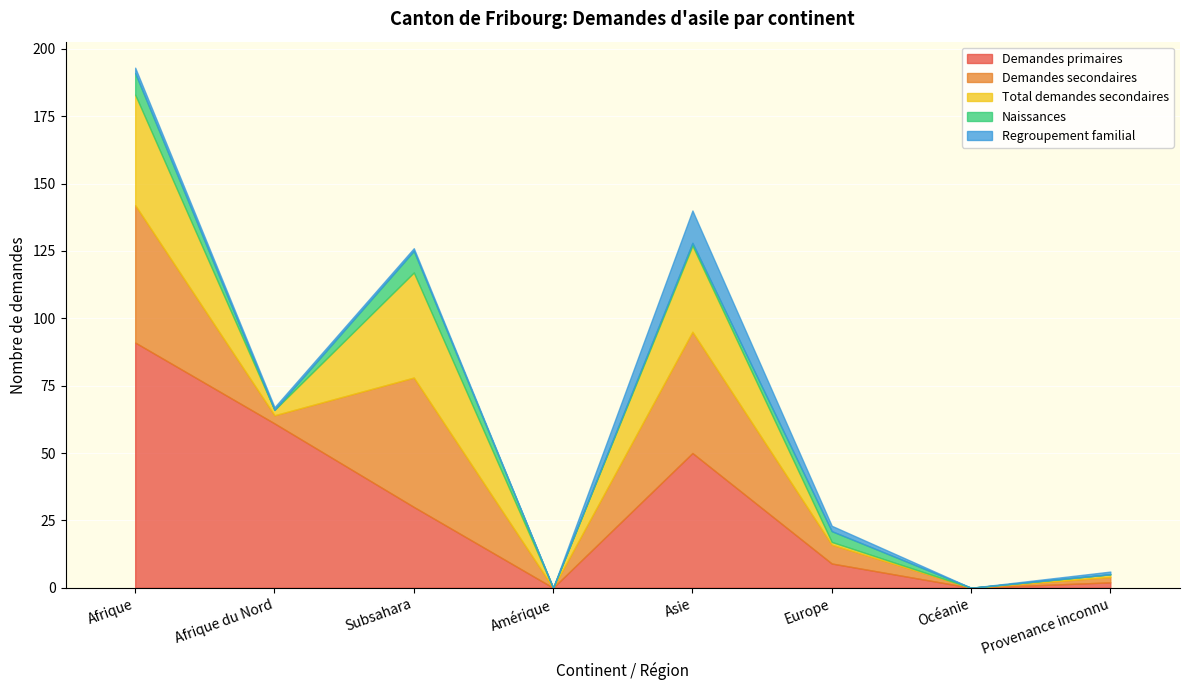

At which category does Demandes primaires reach its first local valley?

Amérique